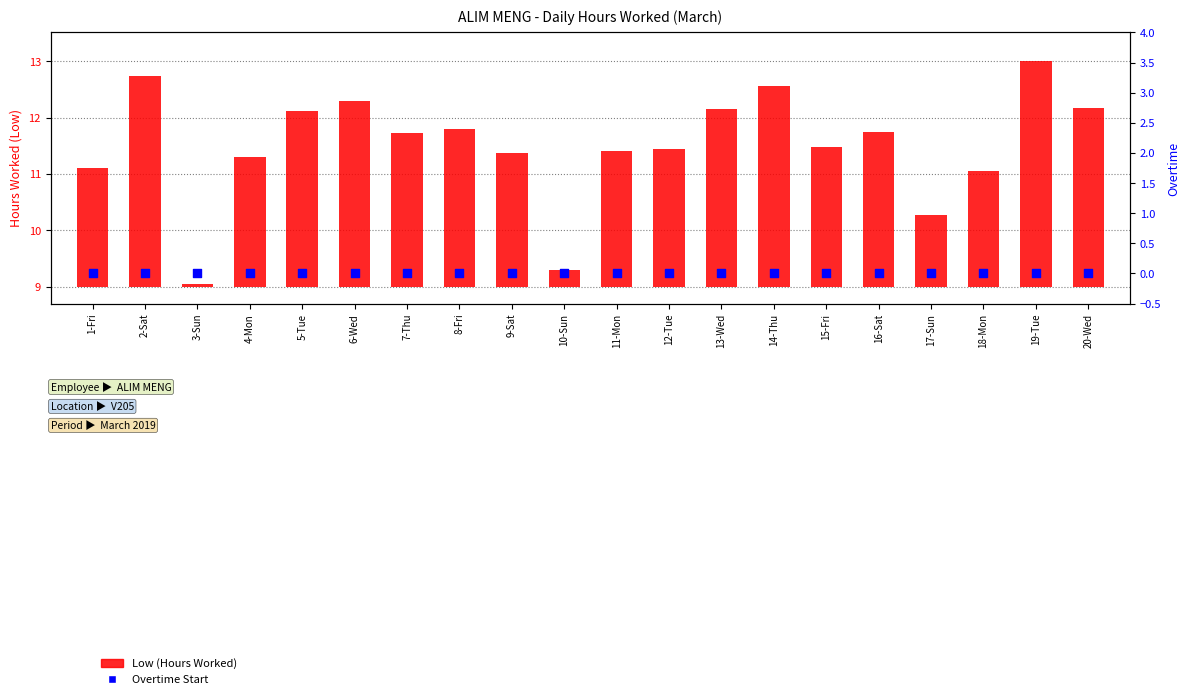

Is the value of Overtime Start at 11-Mon greater than the value of Low (Hours Worked) at 2-Sat?

No